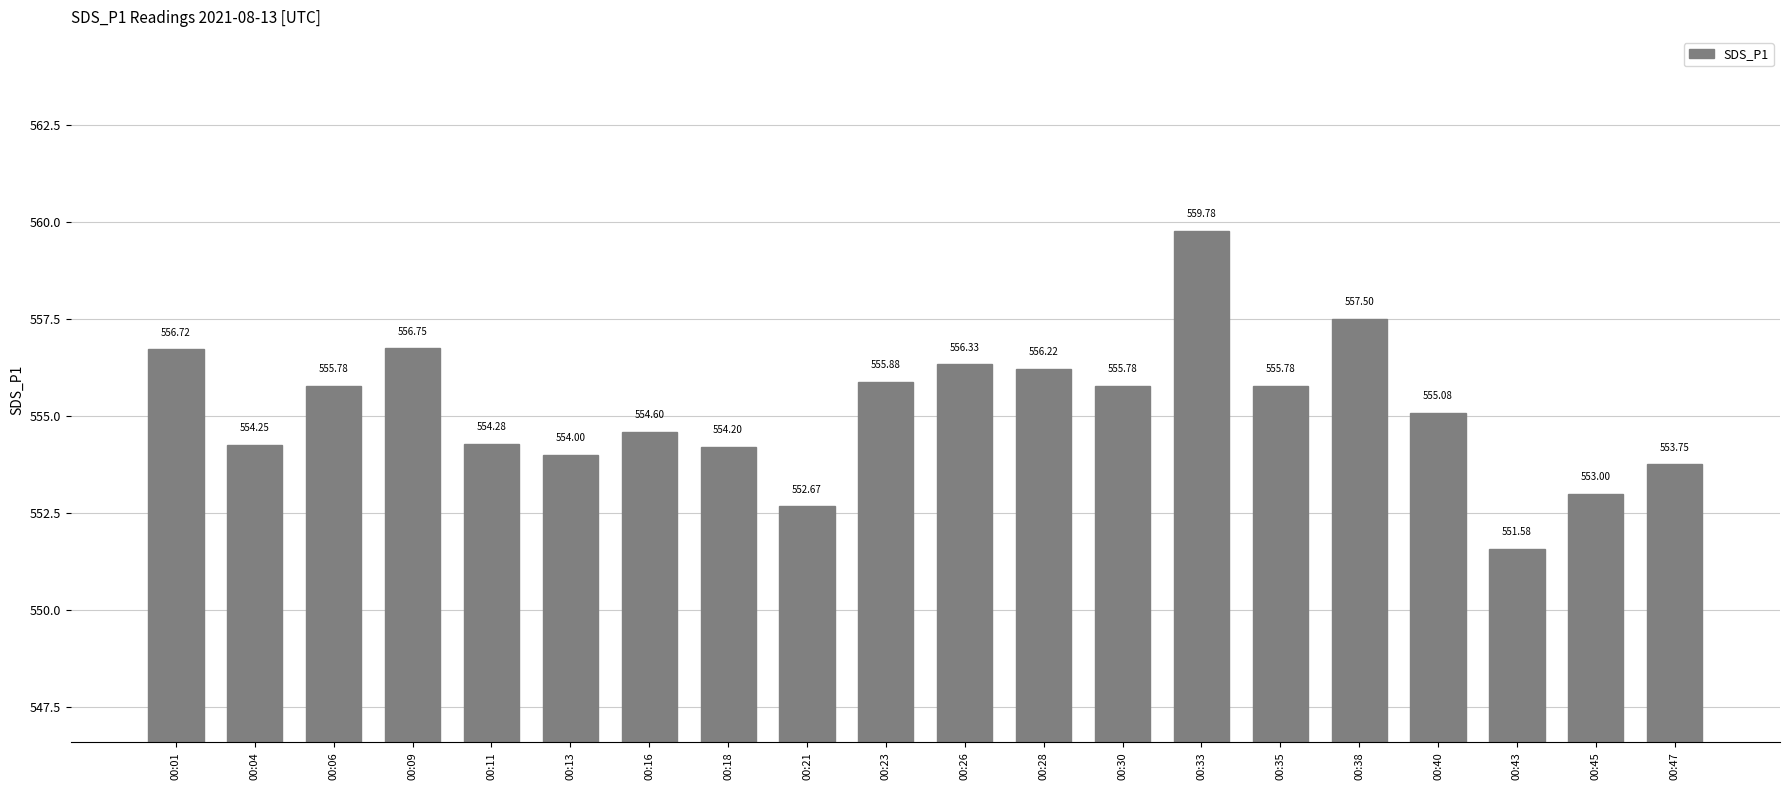

What is the difference between the second highest and second lowest values?

4.8